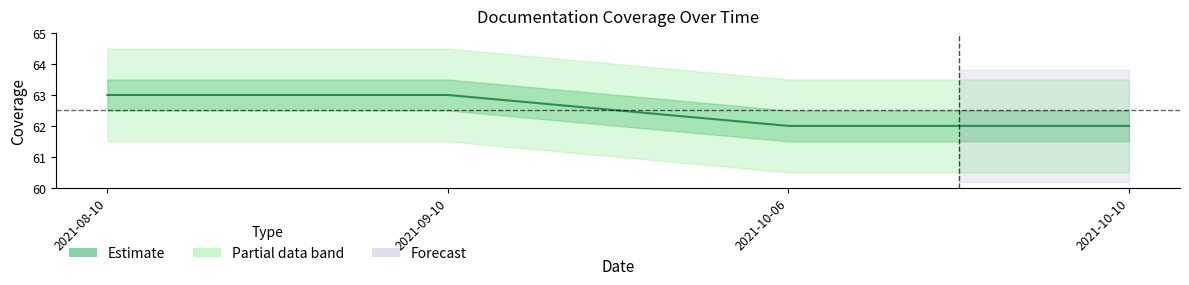

Rank the categories by value from highest to lowest.

2021-08-10, 2021-09-10, 2021-10-06, 2021-10-10